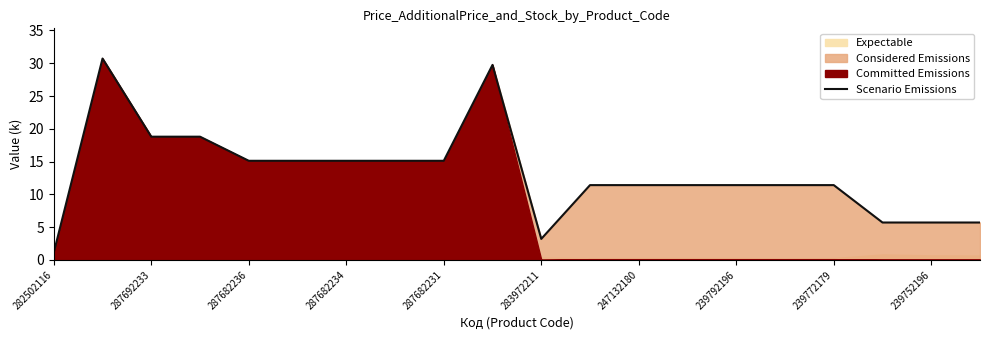

What is the value of the 13th point from the left?

11.4